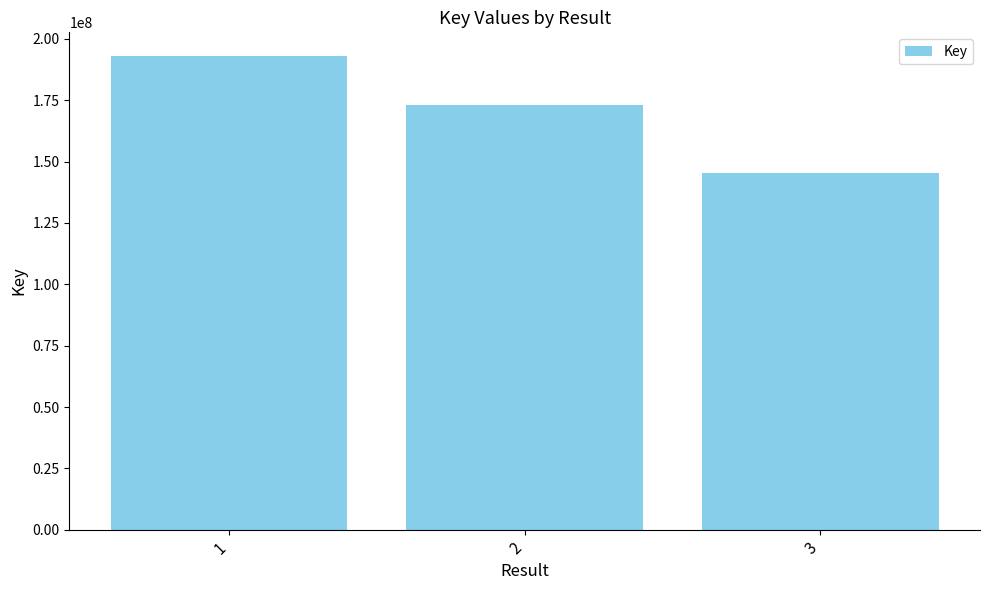

True or false: the data shows 172931387 at 2.

True